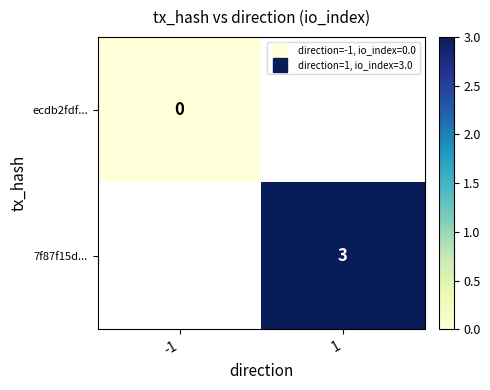

Rank the series at 1 from lowest to highest value.

ecdb2fdf..., 7f87f15d...